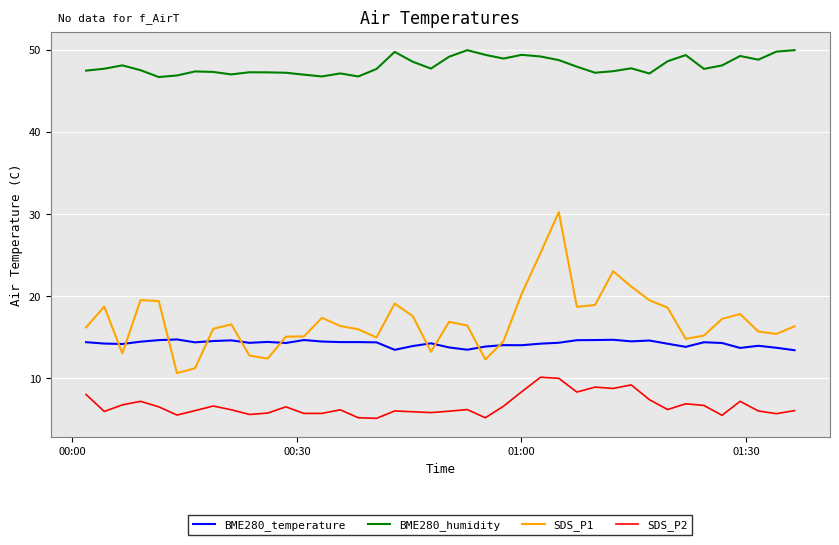

Which series has the largest total across all categories?

BME280_humidity